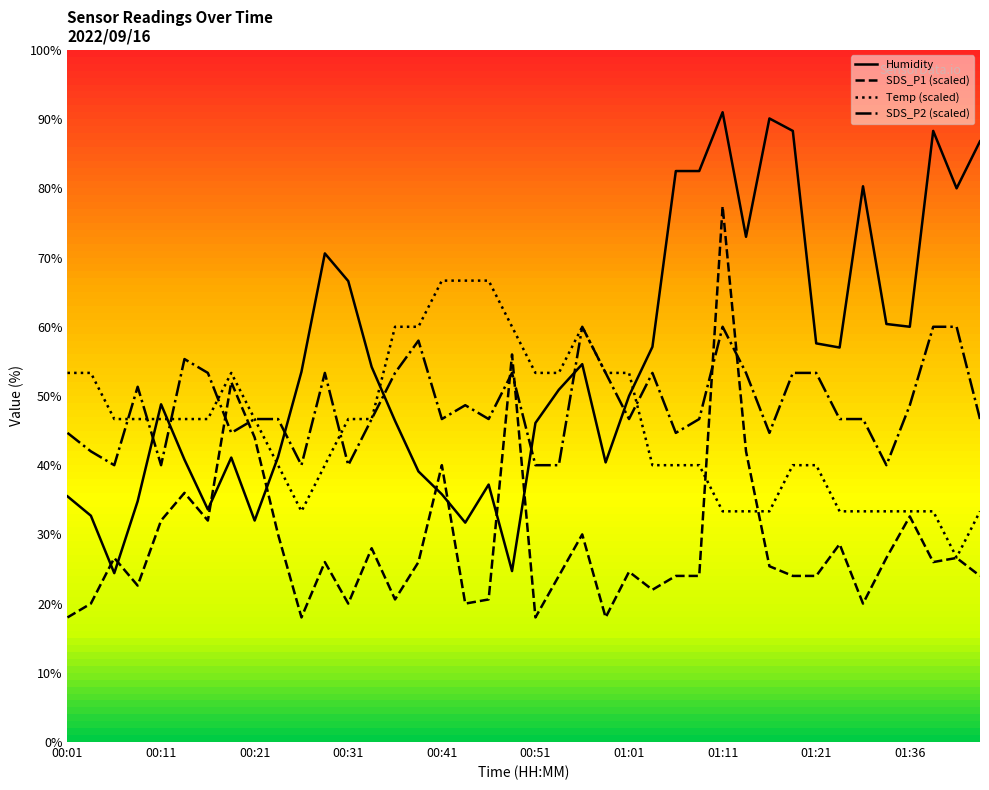

What is the label of the 13th point from the left?

00:31